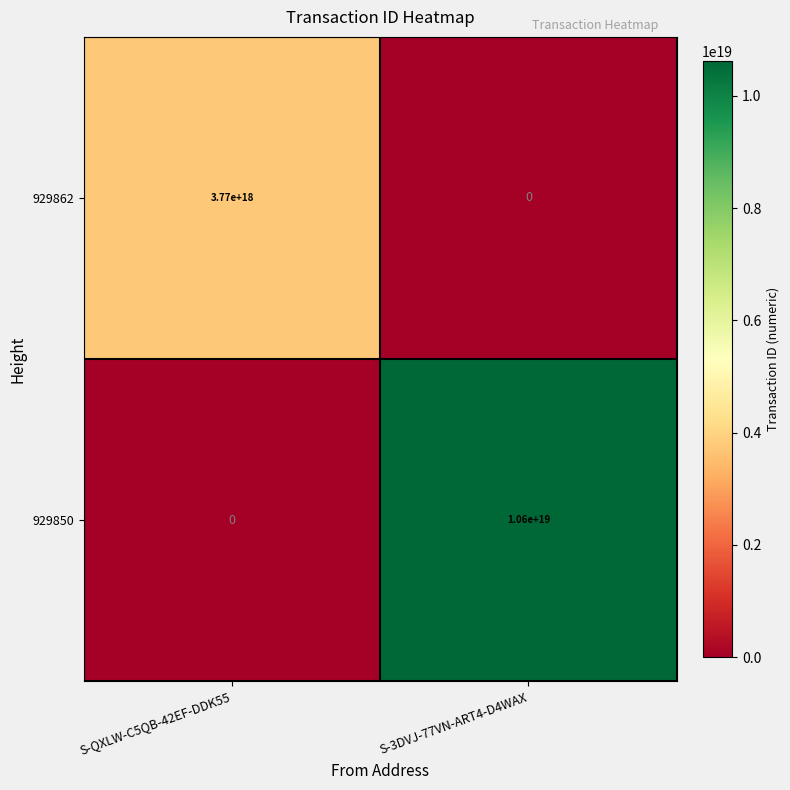

At which category does the chart reach its peak across all series?

S-3DVJ-77VN-ART4-D4WAX